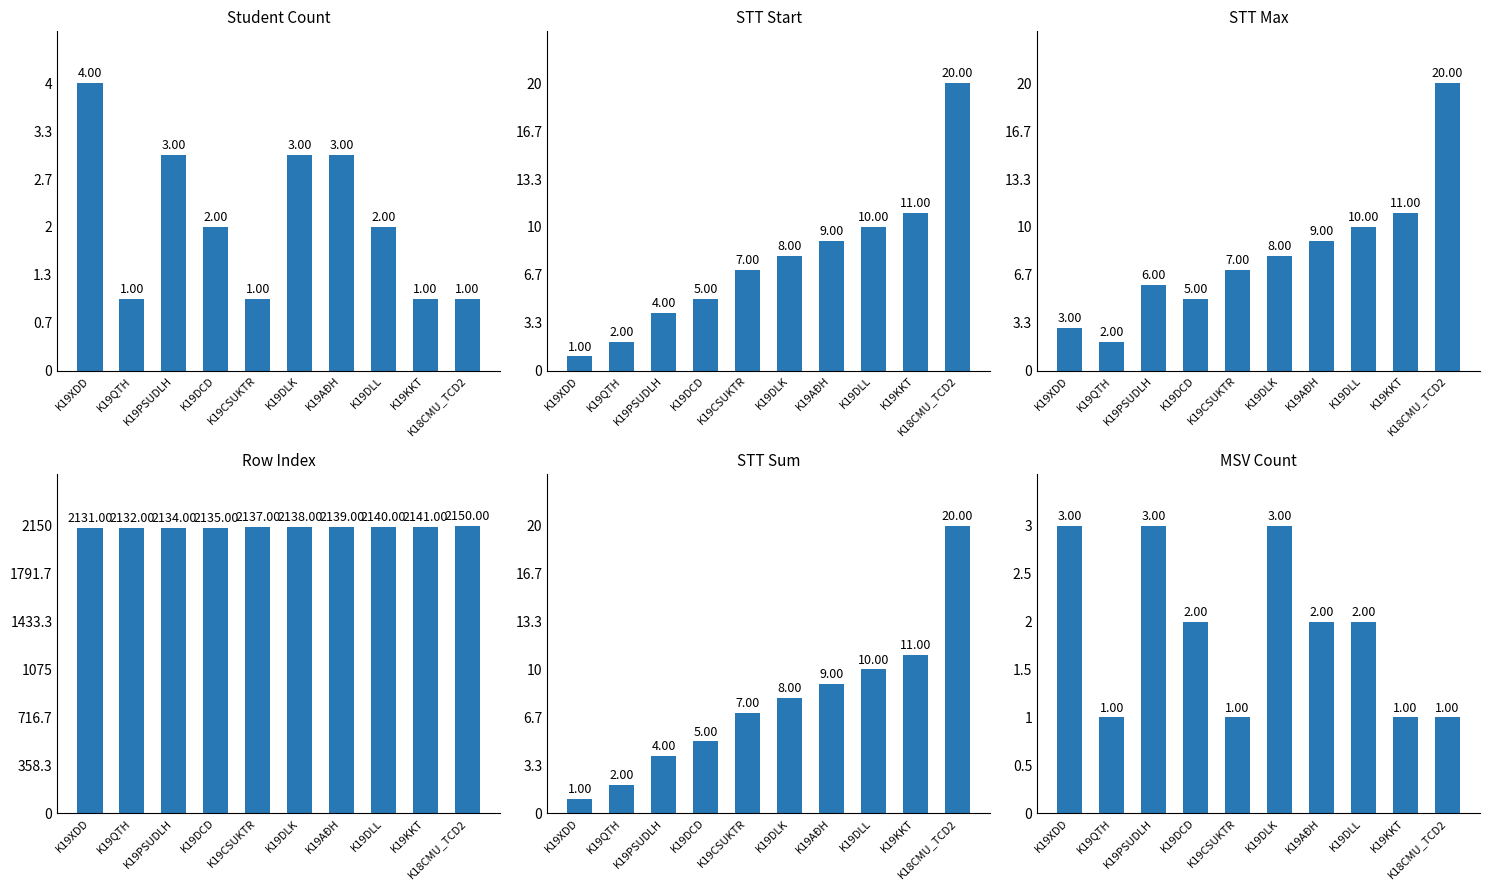

What is the average value of the STT Start series?

8